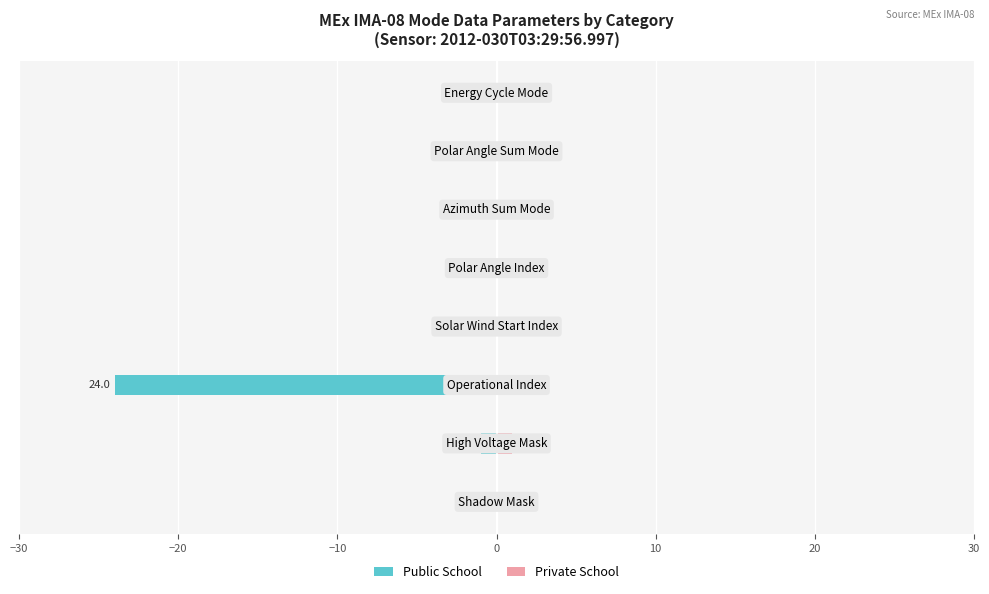

The value of Private School at 20 is 0. True or false?

False